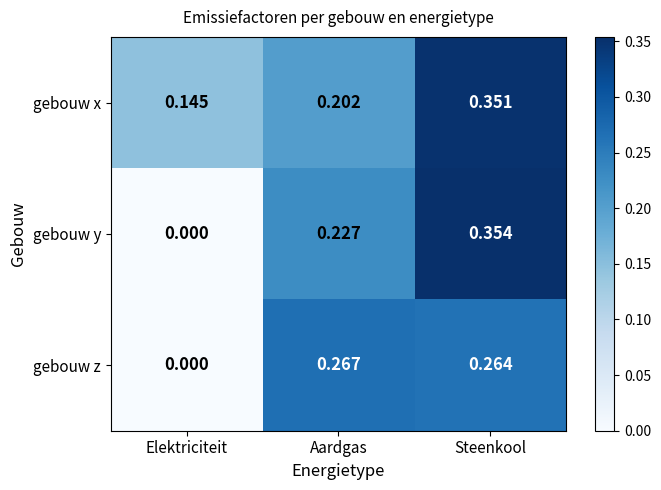

Rank the categories by gebouw x value from lowest to highest.

Elektriciteit, Aardgas, Steenkool